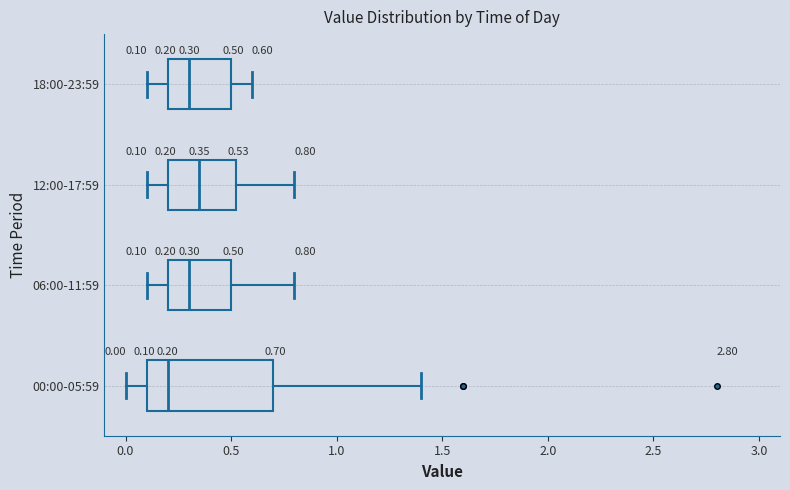

Comparing the boxes themselves (not the whiskers), which one is the widest?

00:00-05:59